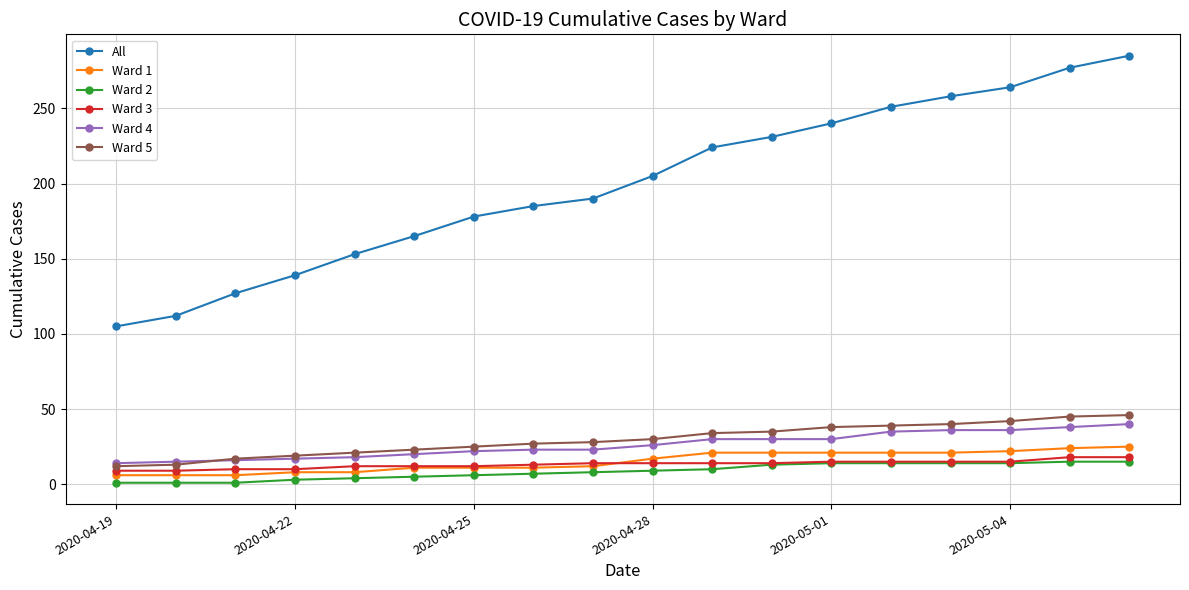

True or false: Ward 5 and Ward 2 cross at least once.

False